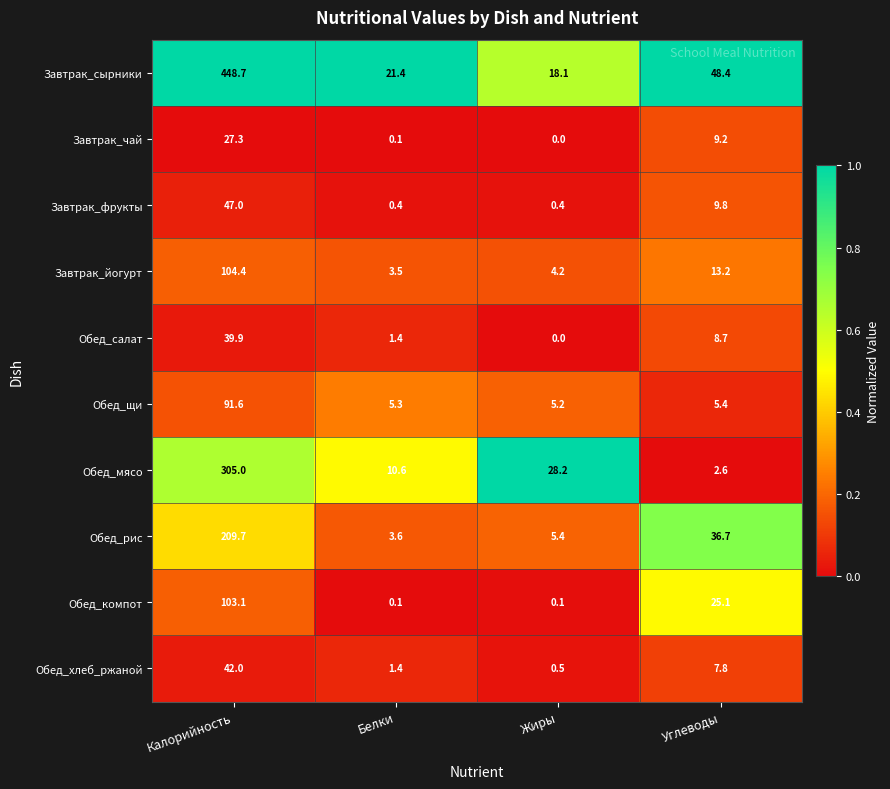

What is the total value across all series at Белки?

47.8